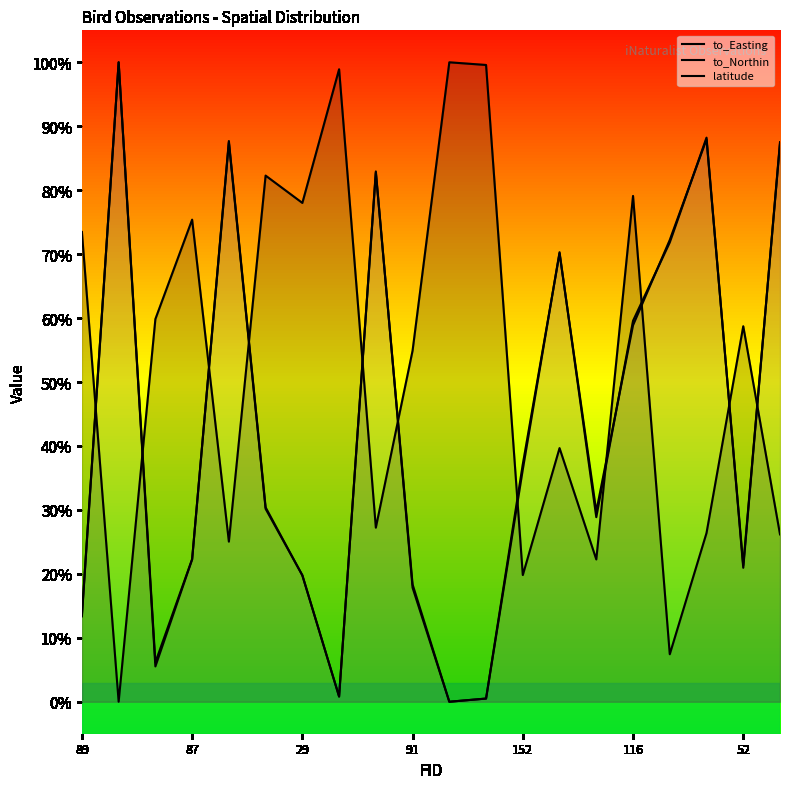

What is the maximum value shown in the chart?

1.0